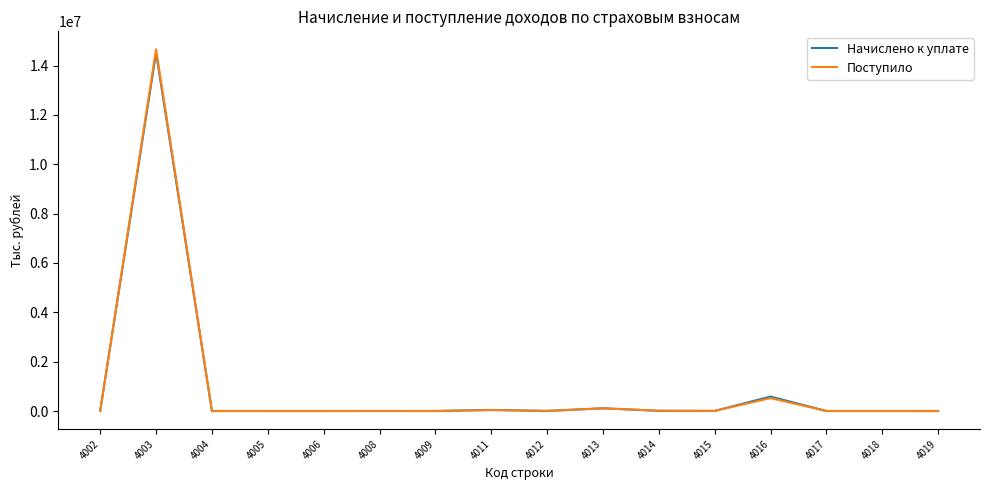

Which series has the largest range (max minus min)?

Поступило